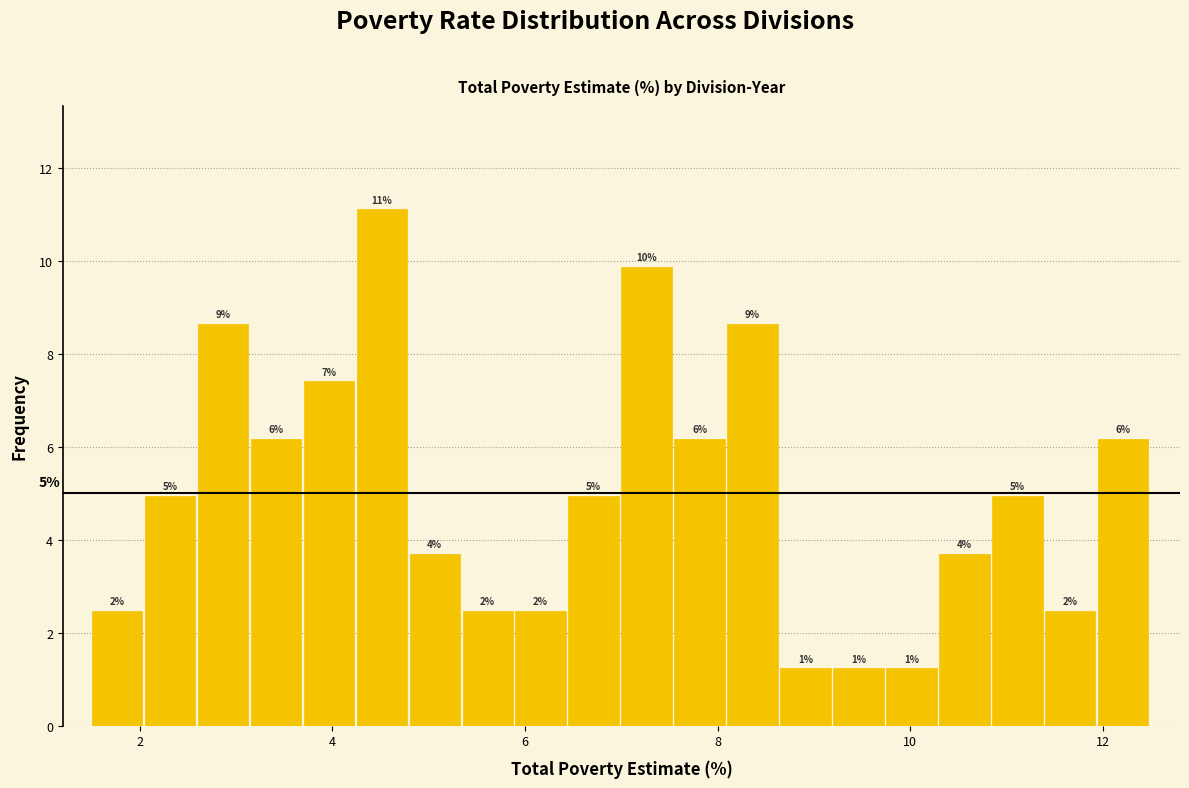

Around what value on the x-axis is the tallest bar? Give the approximate position of its centre, as read against the axis.

4.6